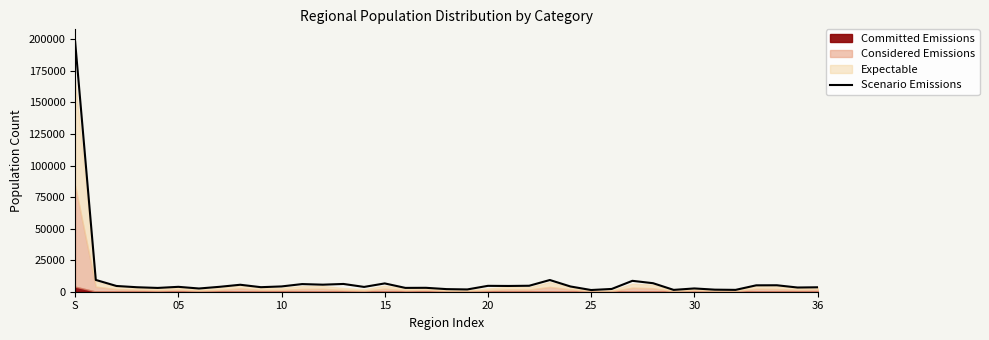

Which category has the highest value in the Scenario Emissions series?

S